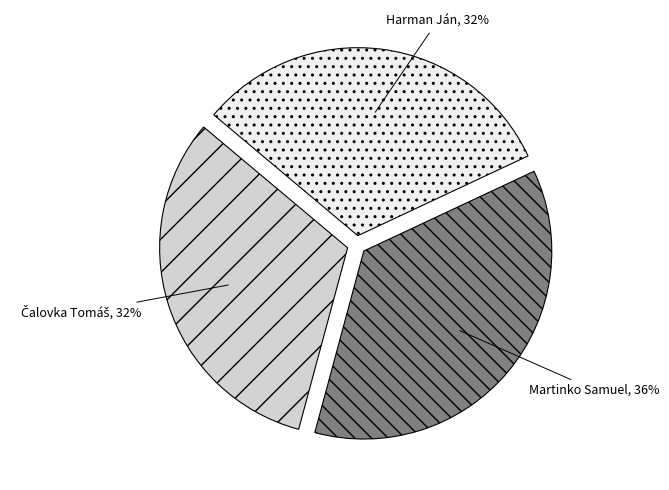

Does any single category account for the majority?

No